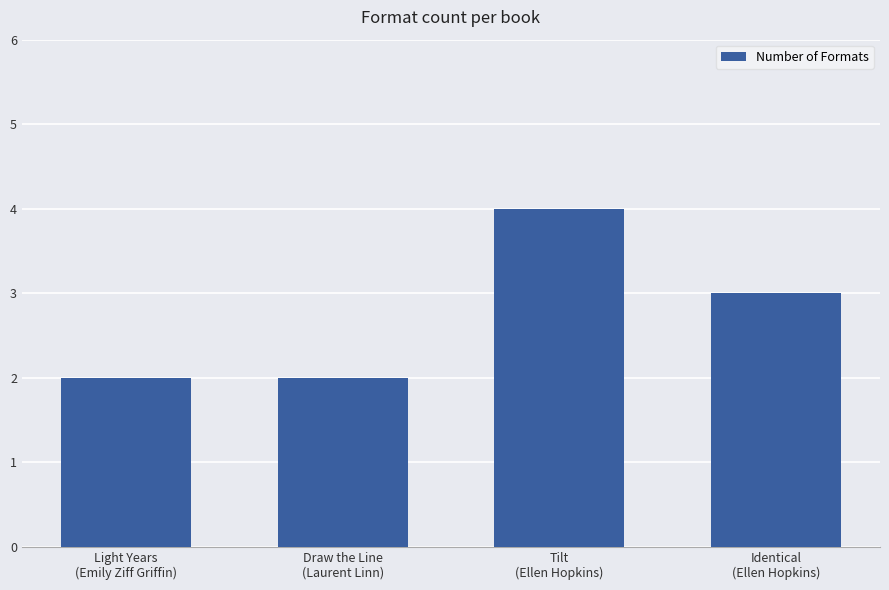

Is it true that the value at Draw the Line
(Laurent Linn) is 1?

False